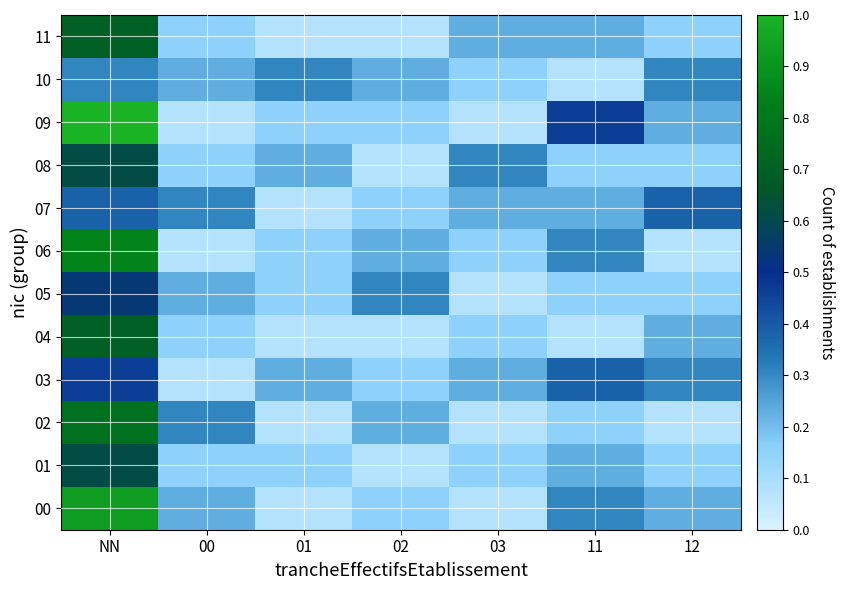

Reading right to left, extract all data points from this chart.

00: 12=0.2	11=0.3	03=0.1	02=0.2	01=0.1	00=0.2	NN=0.9
01: 12=0.2	11=0.2	03=0.2	02=0.1	01=0.2	00=0.2	NN=0.6
02: 12=0.1	11=0.2	03=0.1	02=0.2	01=0.1	00=0.3	NN=0.8
03: 12=0.3	11=0.4	03=0.2	02=0.2	01=0.2	00=0.1	NN=0.5
04: 12=0.2	11=0.1	03=0.2	02=0.1	01=0.1	00=0.2	NN=0.7
05: 12=0.2	11=0.2	03=0.1	02=0.3	01=0.2	00=0.2	NN=0.5
06: 12=0.1	11=0.3	03=0.2	02=0.2	01=0.2	00=0.1	NN=0.8
07: 12=0.4	11=0.2	03=0.2	02=0.2	01=0.1	00=0.3	NN=0.4
08: 12=0.2	11=0.2	03=0.3	02=0.1	01=0.2	00=0.2	NN=0.6
09: 12=0.2	11=0.5	03=0.1	02=0.2	01=0.2	00=0.1	NN=1.0
10: 12=0.3	11=0.1	03=0.2	02=0.2	01=0.3	00=0.2	NN=0.3
11: 12=0.2	11=0.2	03=0.2	02=0.1	01=0.1	00=0.2	NN=0.7